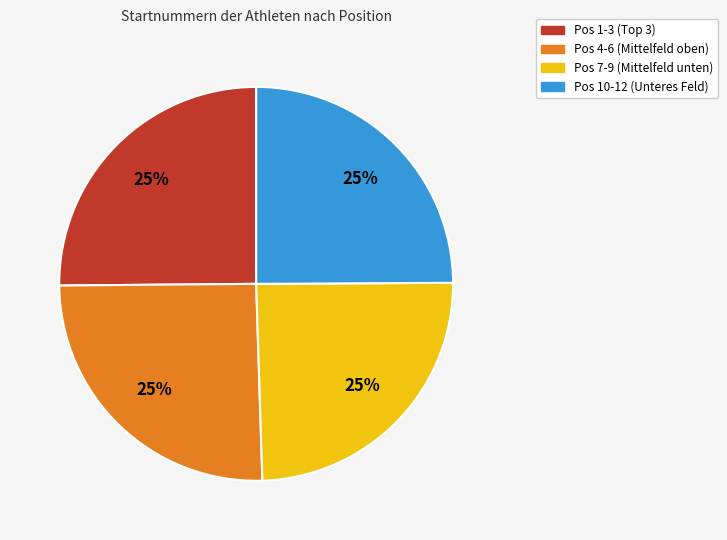

How many slices are in this pie chart?

4